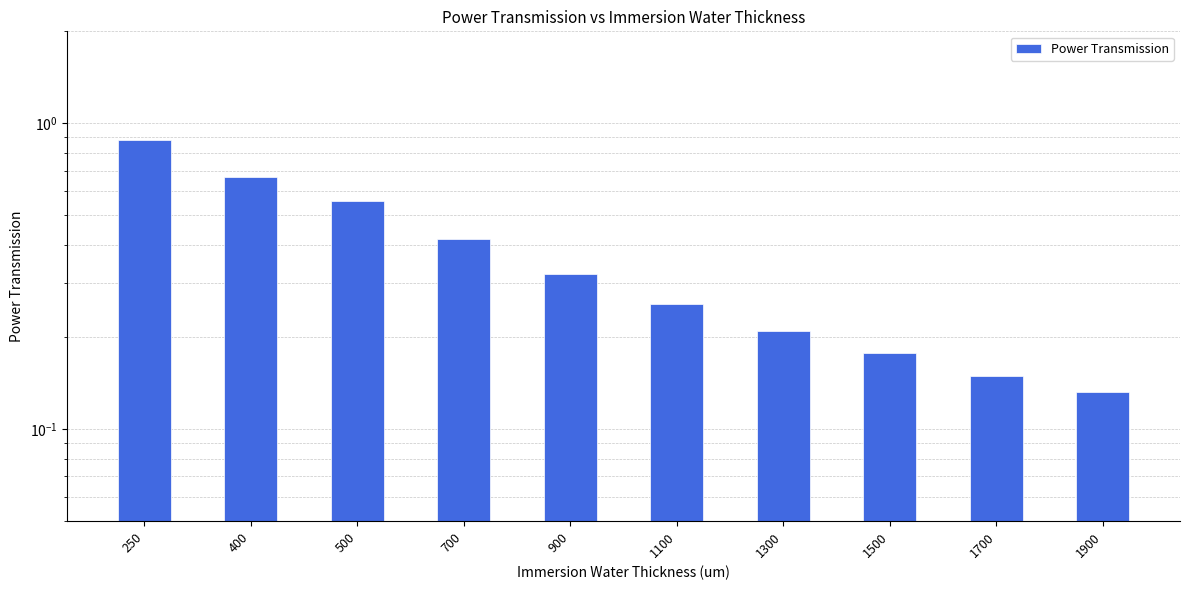

Where is the data nearest to the value 0?

1900